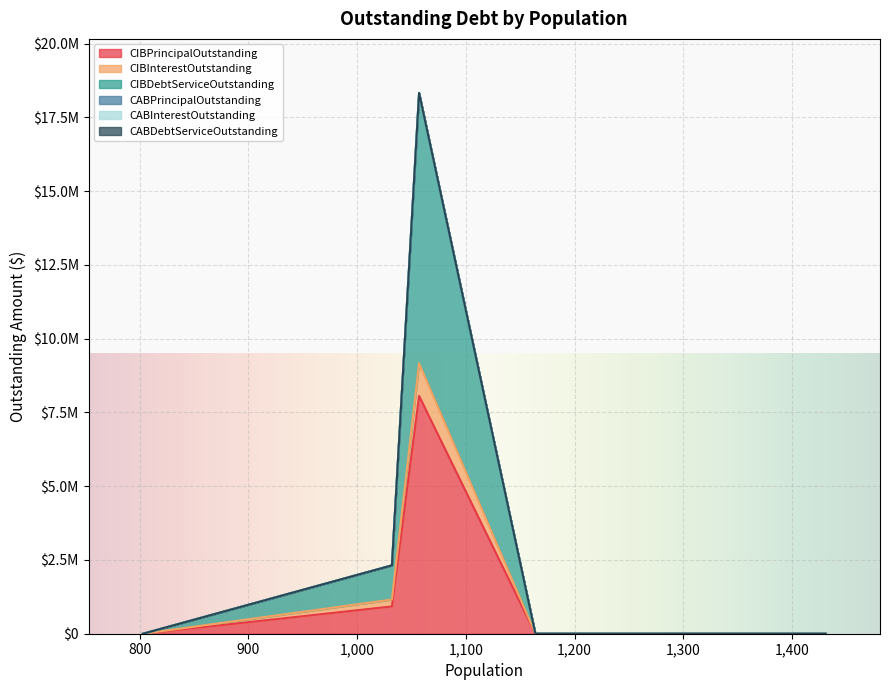

Reading left to right, list all the values displayed in this chart.

CIBPrincipalOutstanding: 803=0.0	1032=925000.0	1057=8060000.0	1164=0.0	1182=0.0	1307=0.0	1417=0.0	1422=0.0	1431=0.0
CIBInterestOutstanding: 803=0.0	1032=1158076.2	1057=9165099.0	1164=0.0	1182=0.0	1307=0.0	1417=0.0	1422=0.0	1431=0.0
CIBDebtServiceOutstanding: 803=0.0	1032=2316152.5	1057=18330198.0	1164=0.0	1182=0.0	1307=0.0	1417=0.0	1422=0.0	1431=0.0